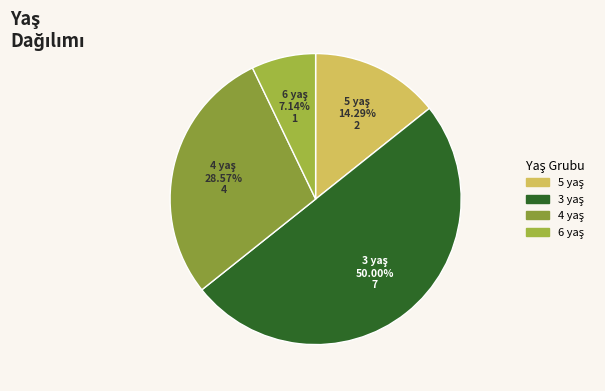

How many slices are in this pie chart?

4